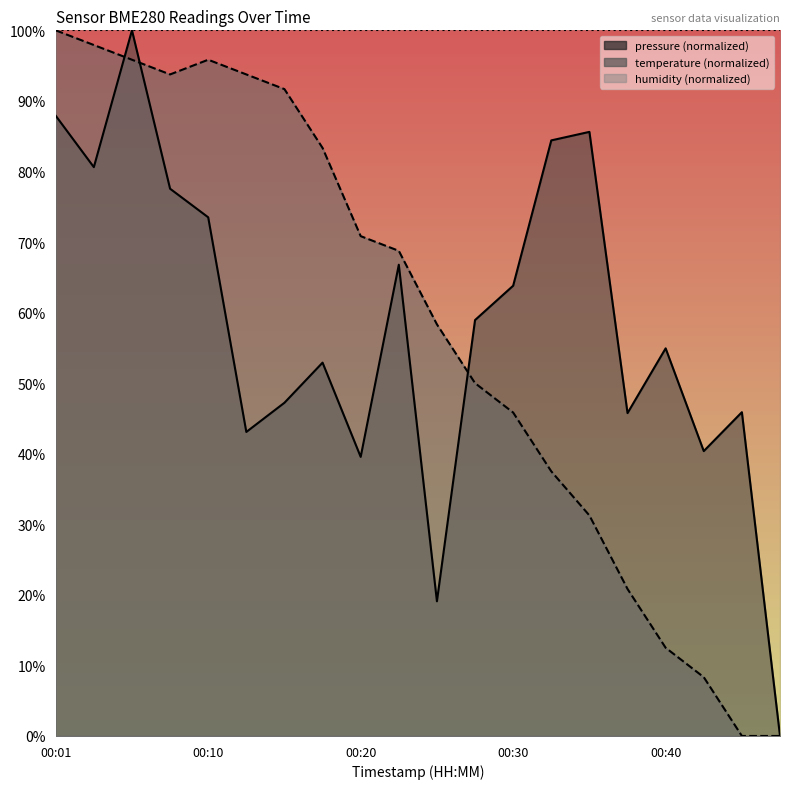

What is the total value across all series at 00:01?

287.9